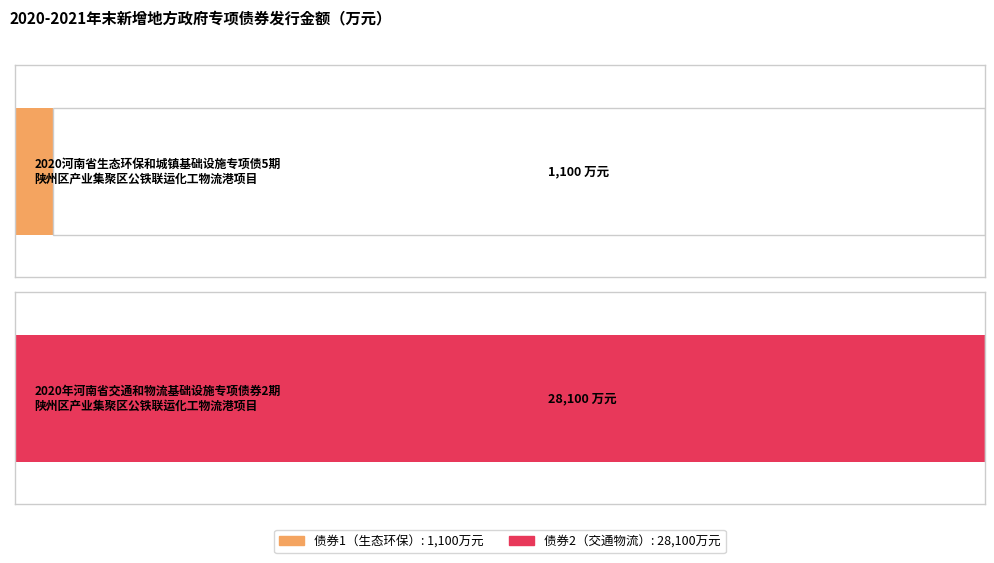

What is the minimum value shown in the chart?

1100